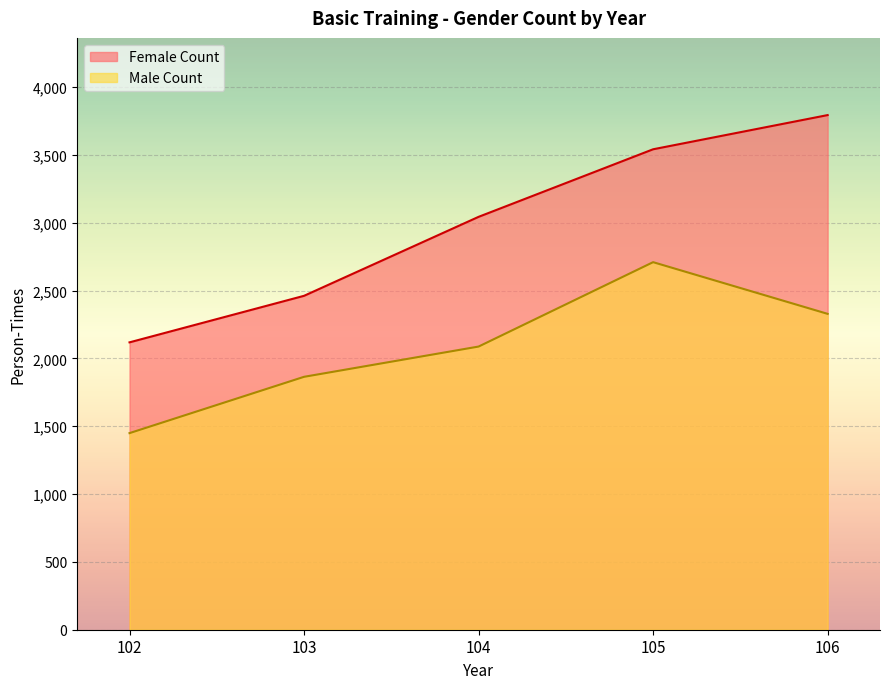

Is it true that Male Count equals 1033 at 104?

False